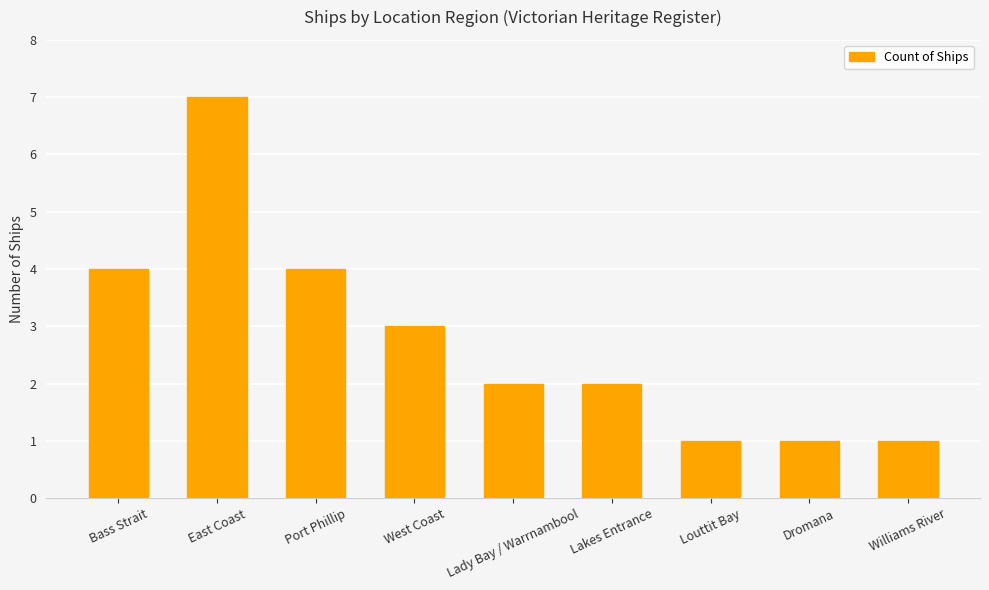

What is the smallest value displayed?

1